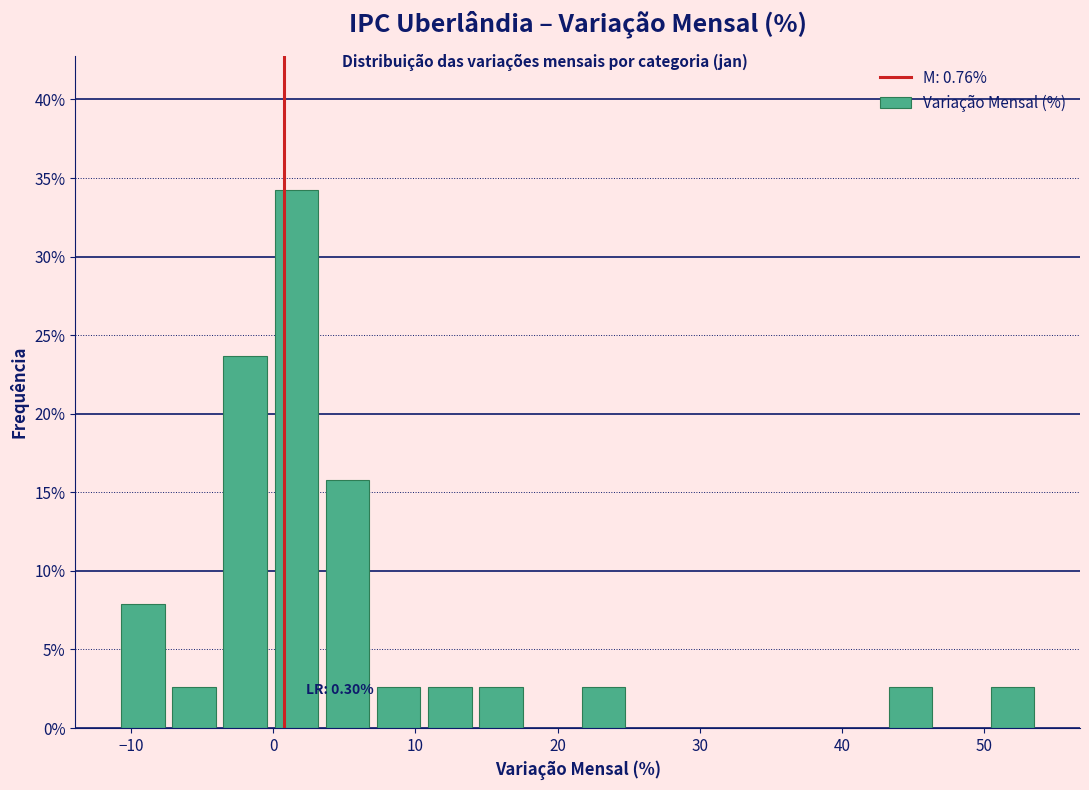

Read against the x-axis, roughly where is the centre of the tallest bar?

2